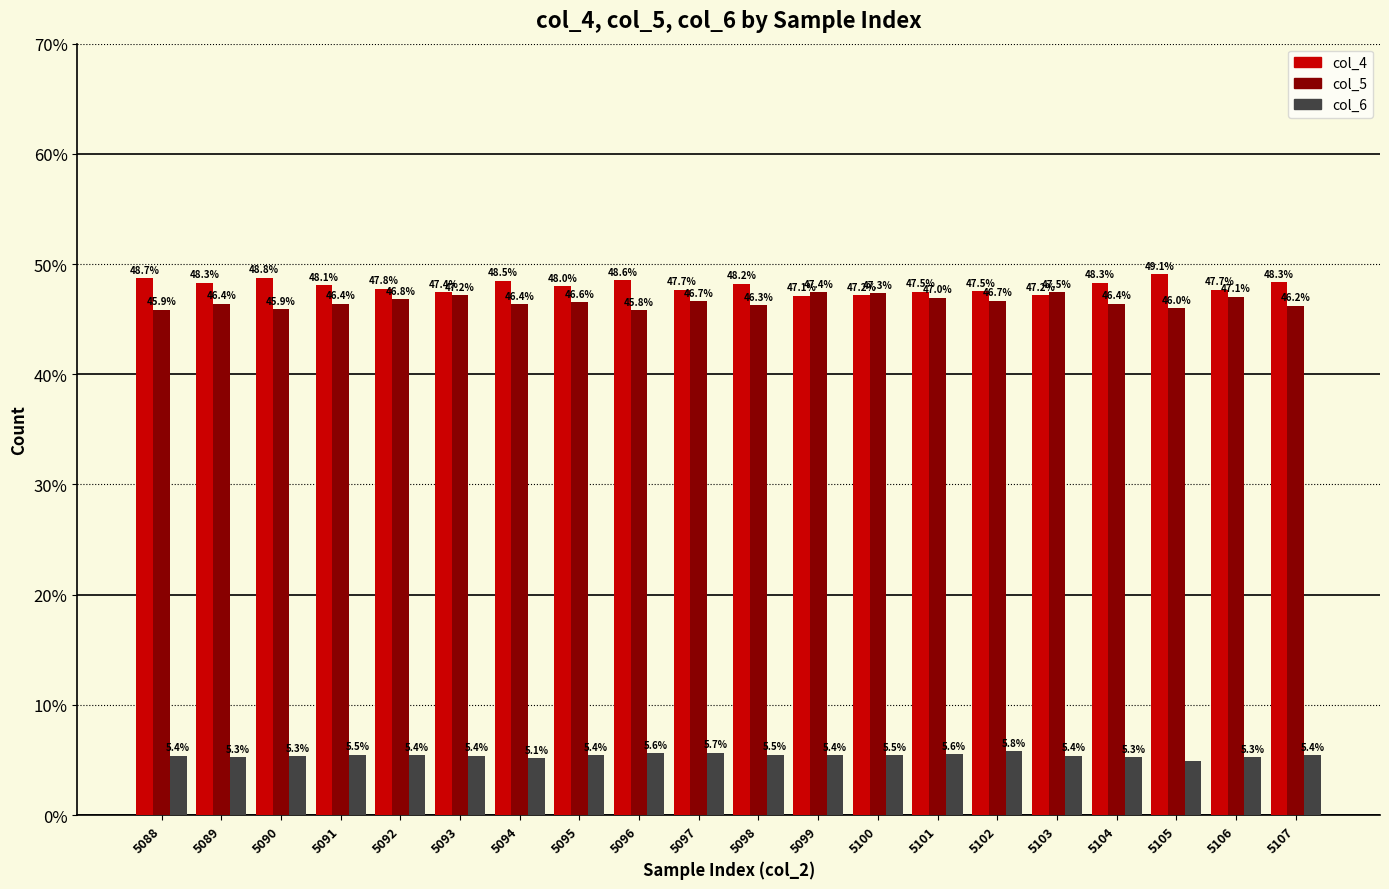

What is the difference between the maximum and second lowest values in the col_5 series?

1.6